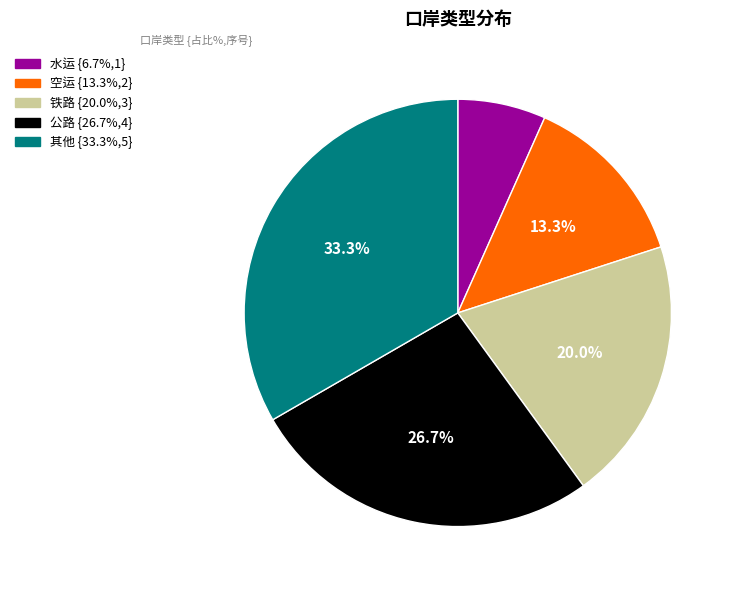

Which slice is the largest?

其他